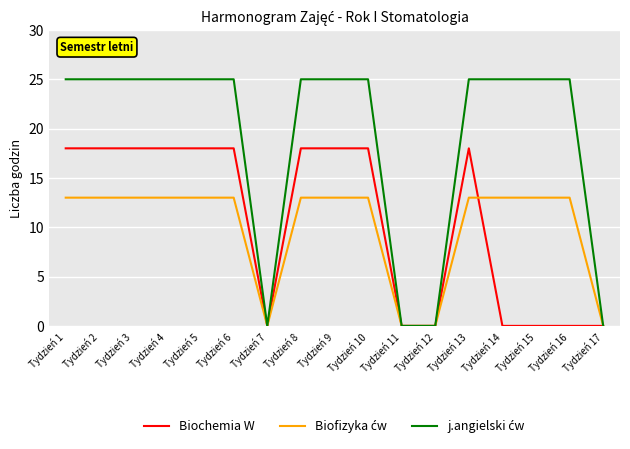

The Biochemia W series shows 0 at Tydzień 16. True or false?

True